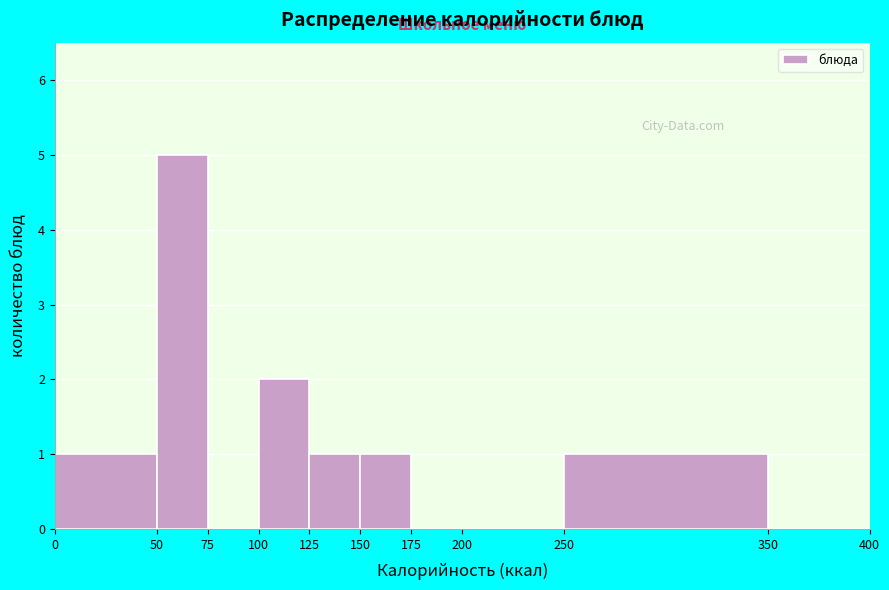

Reading left to right, list every bar in this chart as the range it spans on the x-axis followed by its height. The values are not printed on the chart, so give them approximately, as read against the axis.

0 to 50: 1
50 to 75: 5
75 to 100: 0
100 to 125: 2
125 to 150: 1
150 to 175: 1
175 to 200: 0
200 to 250: 0
250 to 350: 1
350 to 400: 0